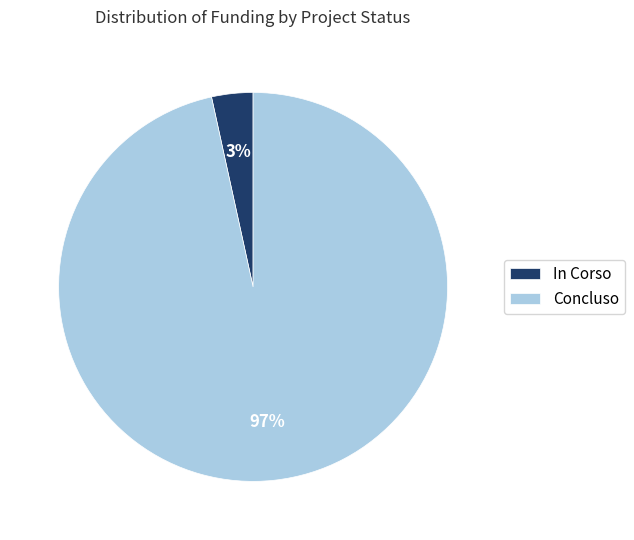

Between Concluso and In Corso, which is larger?

Concluso